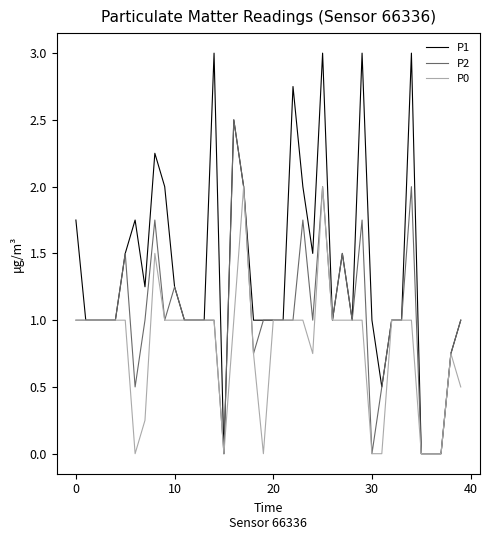

List the series in order of their overall mean, lowest first.

P0, P2, P1